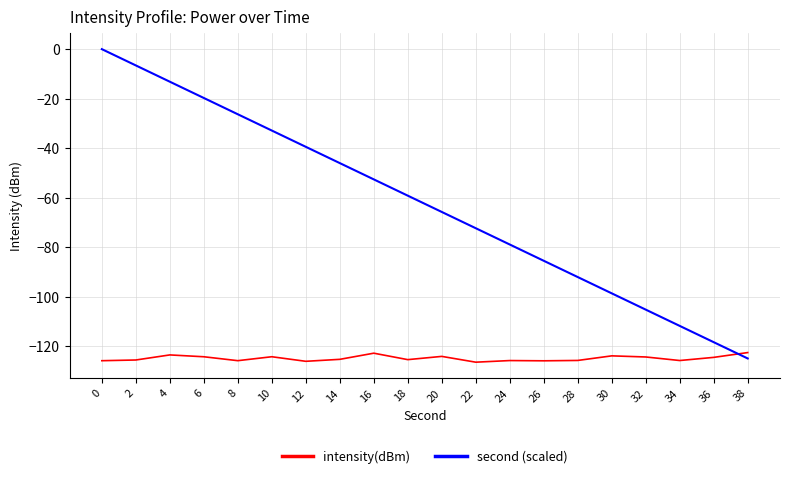

Which series has the largest total across all categories?

second (scaled)